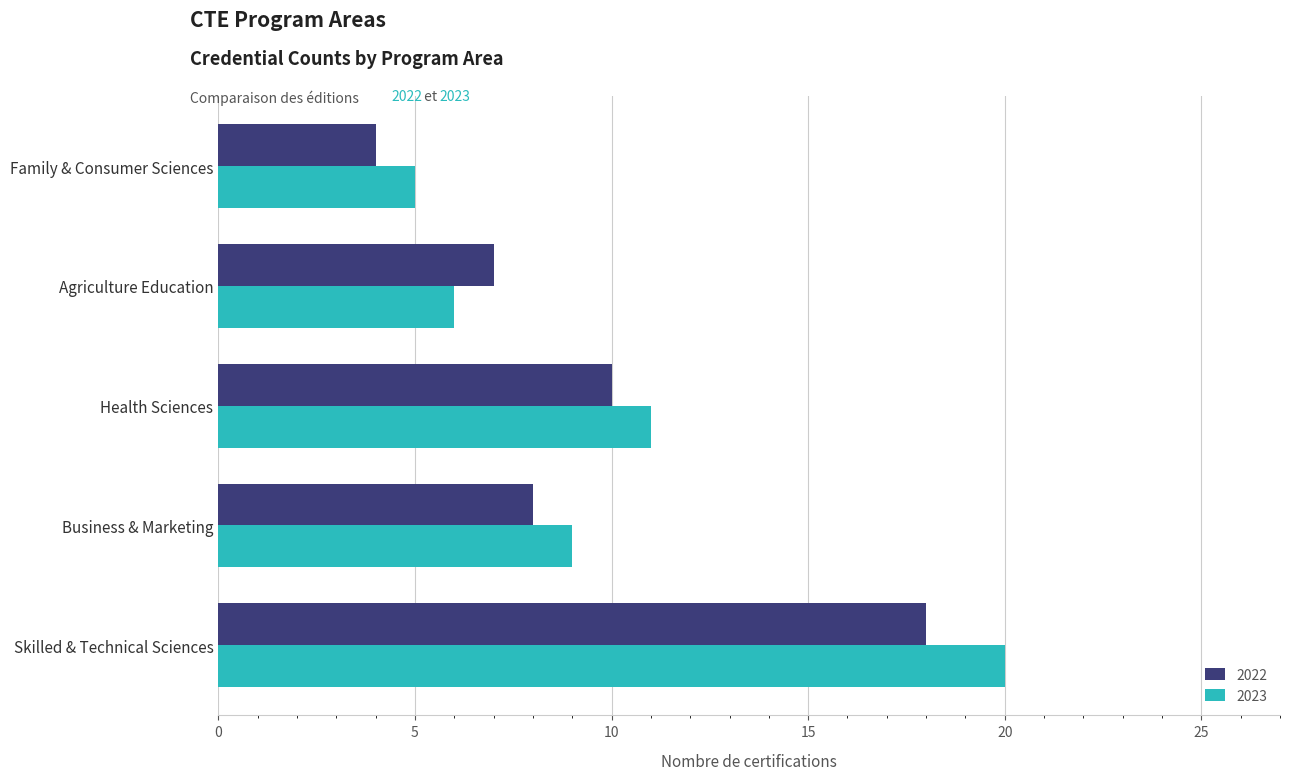

Which series has the widest spread of values?

2023